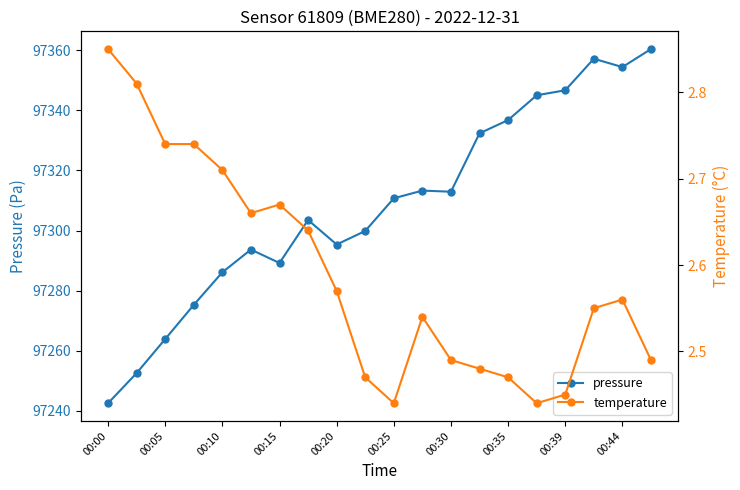

What is the highest value of the pressure series?

97360.4